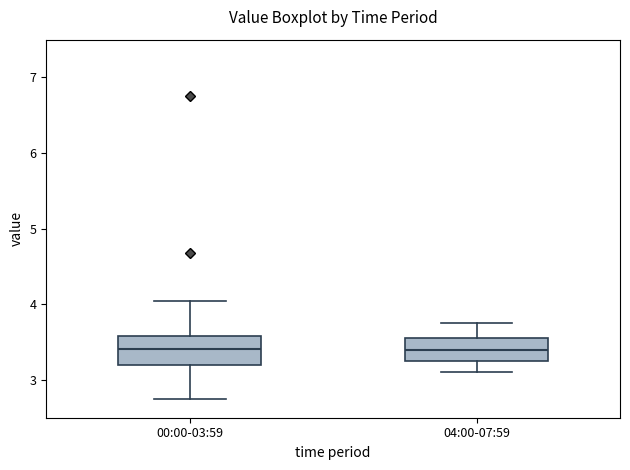

Where does the lower whisker of the box for 00:00-03:59 end on the y-axis? The values are not printed on the chart, so give them approximately, as read against the axis.

2.8